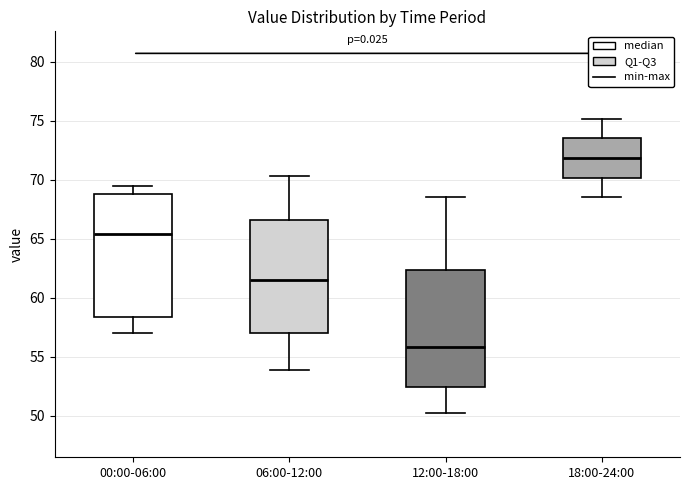

Reading left to right, transcribe this box plot: for each box, give where its median line is, the range the box spans, and where its two whiskers end, as read against the y-axis. The values are not printed on the chart, so give them approximately, as read against the axis.

00:00-06:00: median 65.5, box 58.5 to 69.0, whiskers 57.0 to 69.5
06:00-12:00: median 61.5, box 57.0 to 66.5, whiskers 54.0 to 70.5
12:00-18:00: median 56.0, box 52.5 to 62.5, whiskers 50.0 to 68.5
18:00-24:00: median 72.0, box 70.0 to 73.5, whiskers 68.5 to 75.0